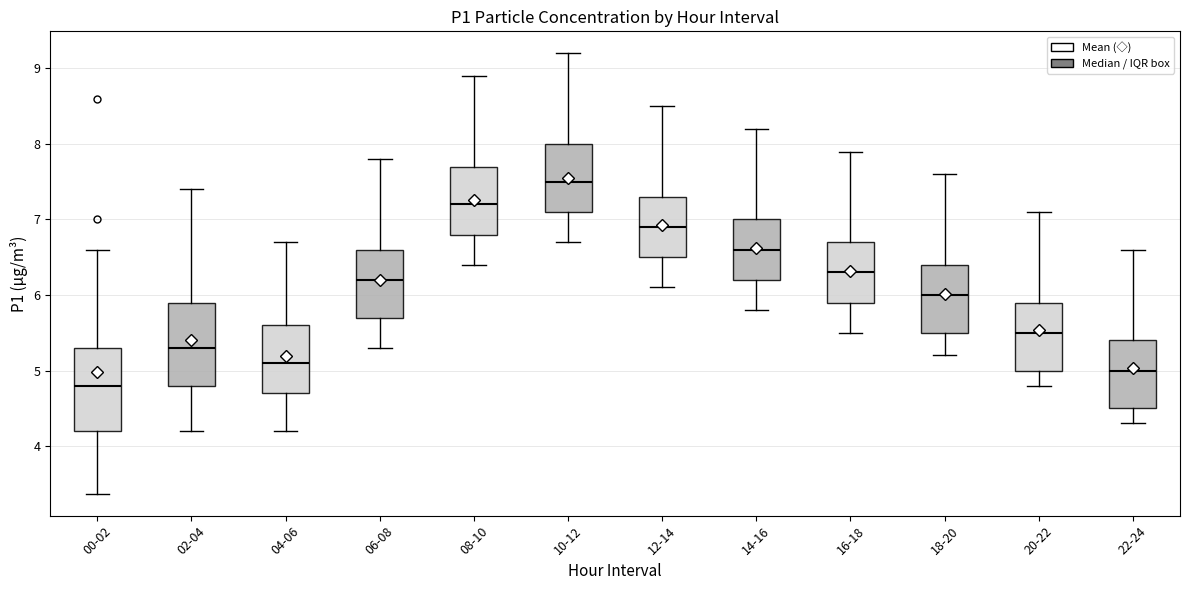

Reading left to right, read every box against the y-axis: the position of its median line, the range the box covers, and the ends of its whiskers. The values are not printed on the chart, so give them approximately, as read against the axis.

00-02: median 4.8, box 4.2 to 5.3, whiskers 3.4 to 6.6
02-04: median 5.3, box 4.8 to 5.9, whiskers 4.2 to 7.4
04-06: median 5.1, box 4.7 to 5.6, whiskers 4.2 to 6.7
06-08: median 6.2, box 5.7 to 6.6, whiskers 5.3 to 7.8
08-10: median 7.2, box 6.8 to 7.7, whiskers 6.4 to 8.9
10-12: median 7.5, box 7.1 to 8.0, whiskers 6.7 to 9.2
12-14: median 6.9, box 6.5 to 7.3, whiskers 6.1 to 8.5
14-16: median 6.6, box 6.2 to 7.0, whiskers 5.8 to 8.2
16-18: median 6.3, box 5.9 to 6.7, whiskers 5.5 to 7.9
18-20: median 6.0, box 5.5 to 6.4, whiskers 5.2 to 7.6
20-22: median 5.5, box 5.0 to 5.9, whiskers 4.8 to 7.1
22-24: median 5.0, box 4.5 to 5.4, whiskers 4.3 to 6.6